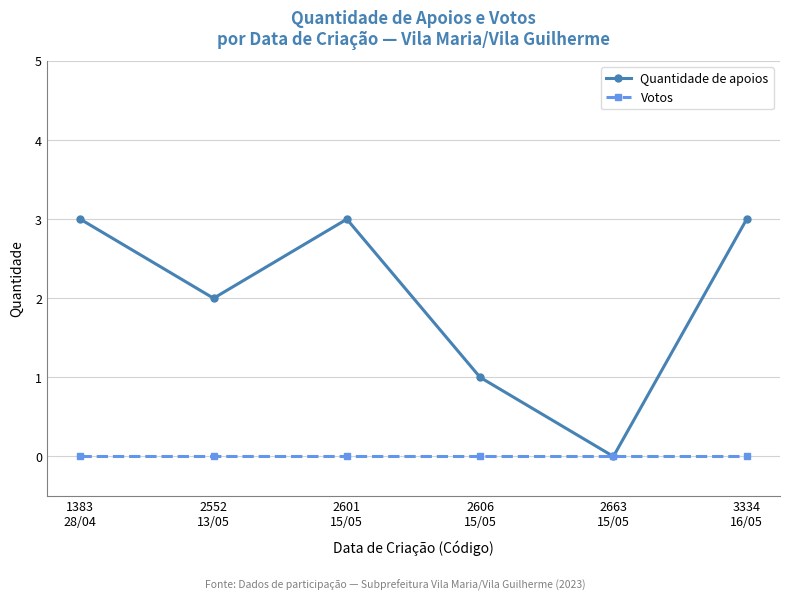

Reading right to left, extract all data points from this chart.

Quantidade de apoios: 3334
16/05=3	2663
15/05=0	2606
15/05=1	2601
15/05=3	2552
13/05=2	1383
28/04=3
Votos: 3334
16/05=0	2663
15/05=0	2606
15/05=0	2601
15/05=0	2552
13/05=0	1383
28/04=0